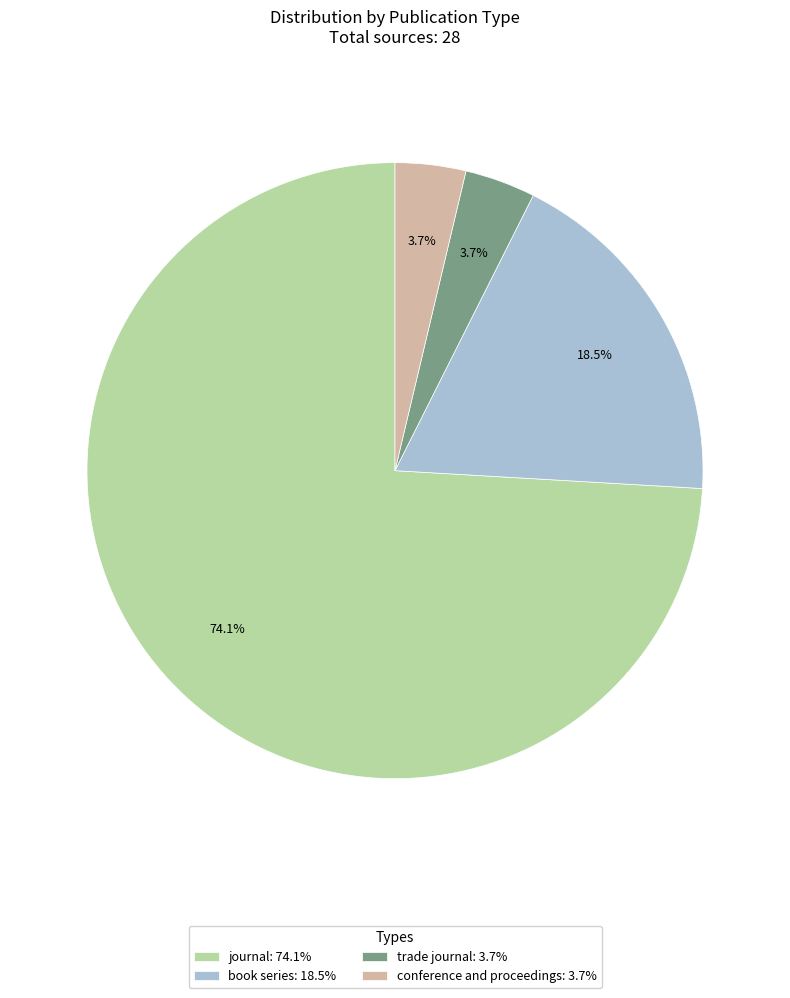

What percentage do conference and proceedings: 3.7% and book series: 18.5% together represent?

22.2%